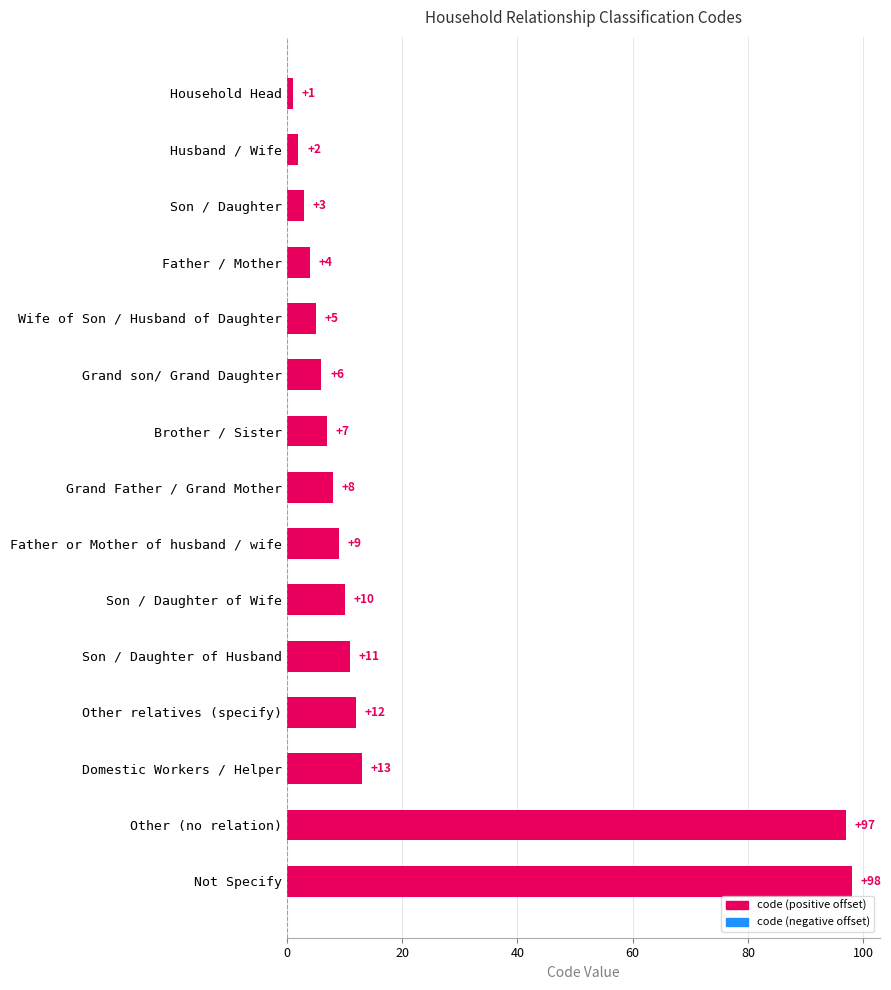

How many data points are less than 8?

7